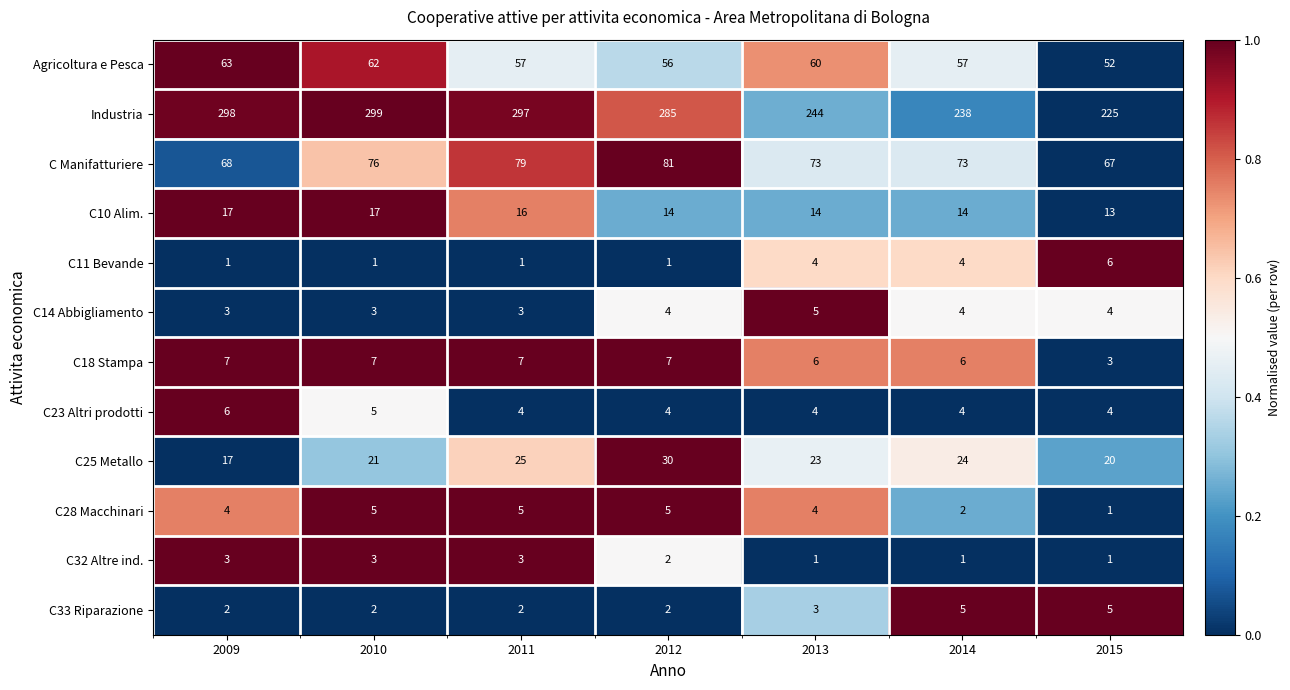

What is the average value of the C33 Riparazione series?

3